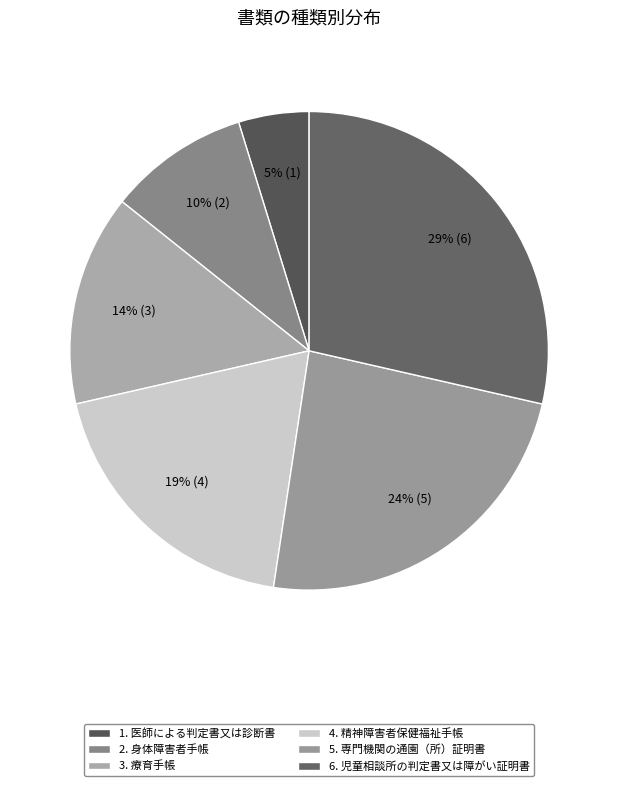

Is there any slice that represents more than half of the pie?

No